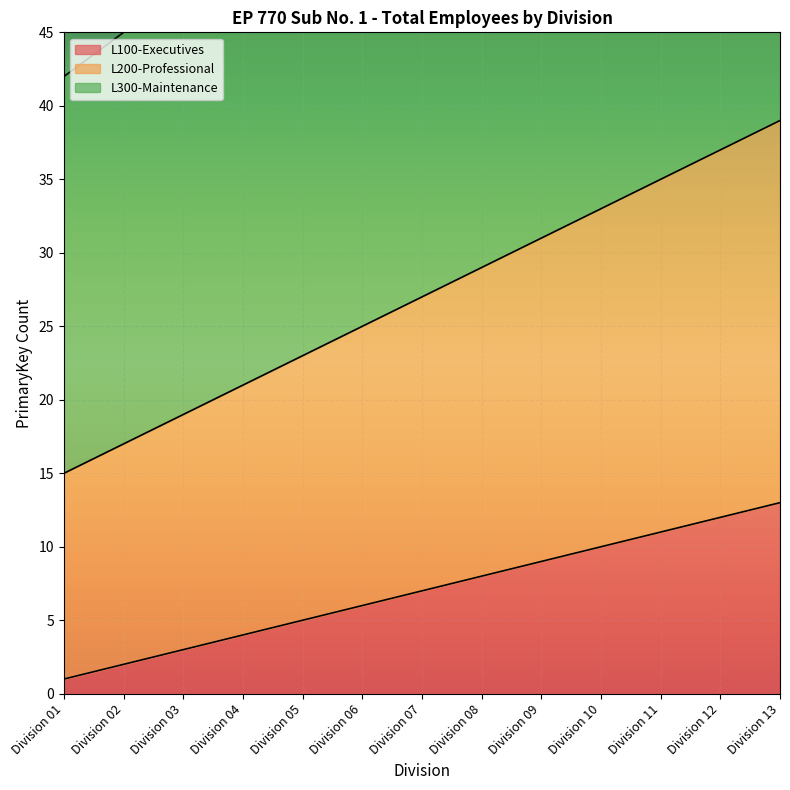

What is the value of the L300-Maintenance point at the 7th from the left?

60